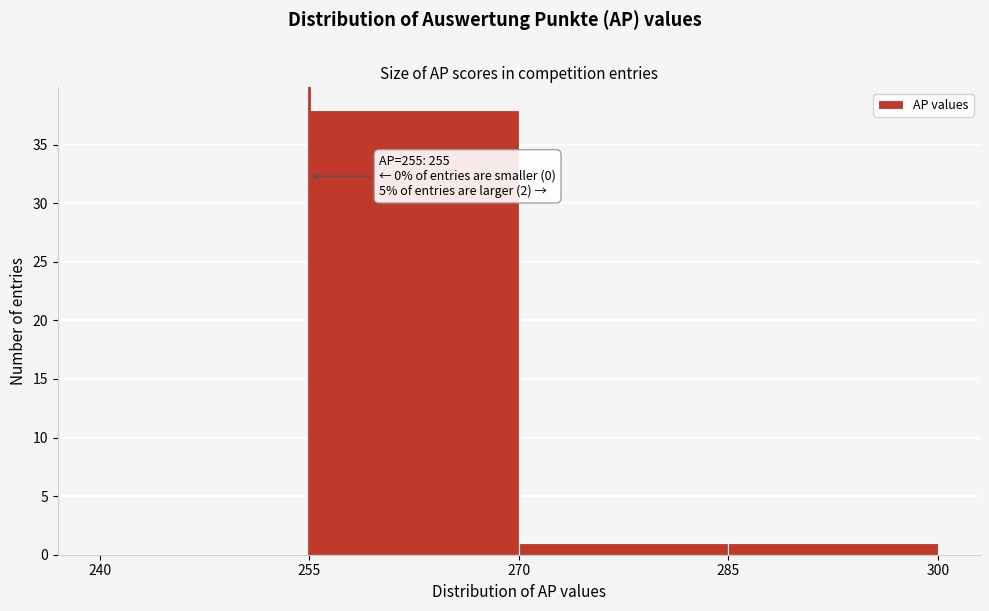

Which range on the x-axis has the tallest bar?

255 to 270